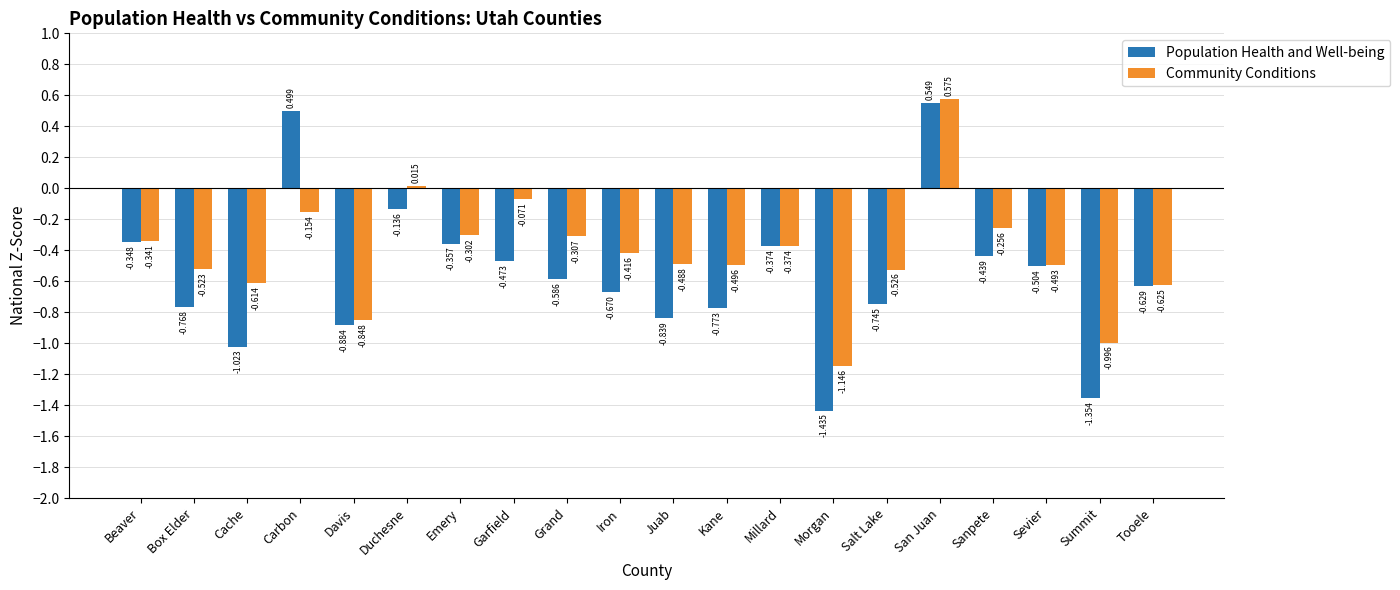

What are all the series names shown in the legend?

Population Health and Well-being, Community Conditions